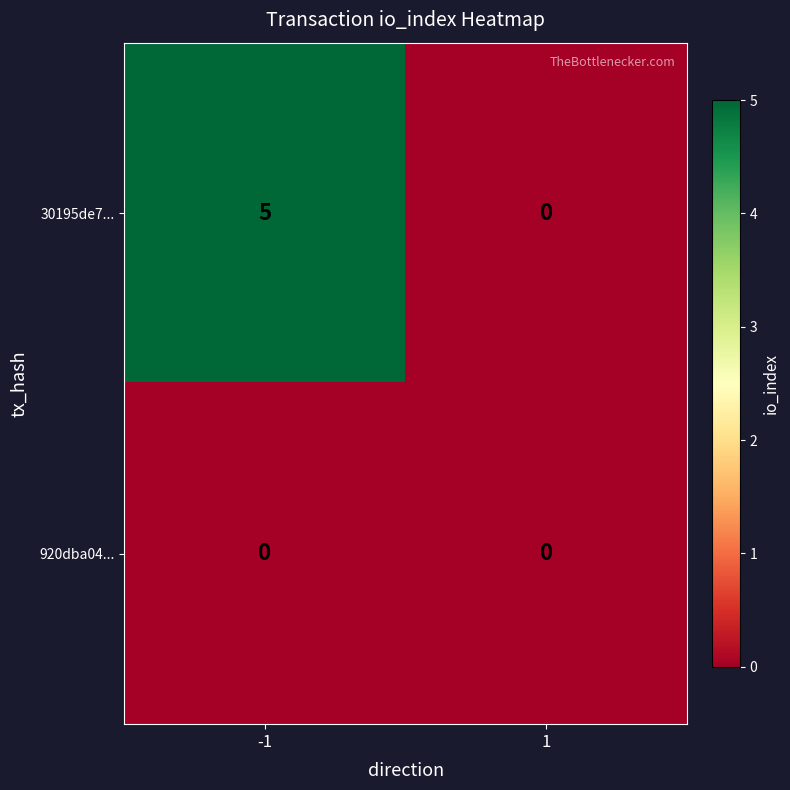

Rank the series by their average value, from highest to lowest.

30195de7..., 920dba04...